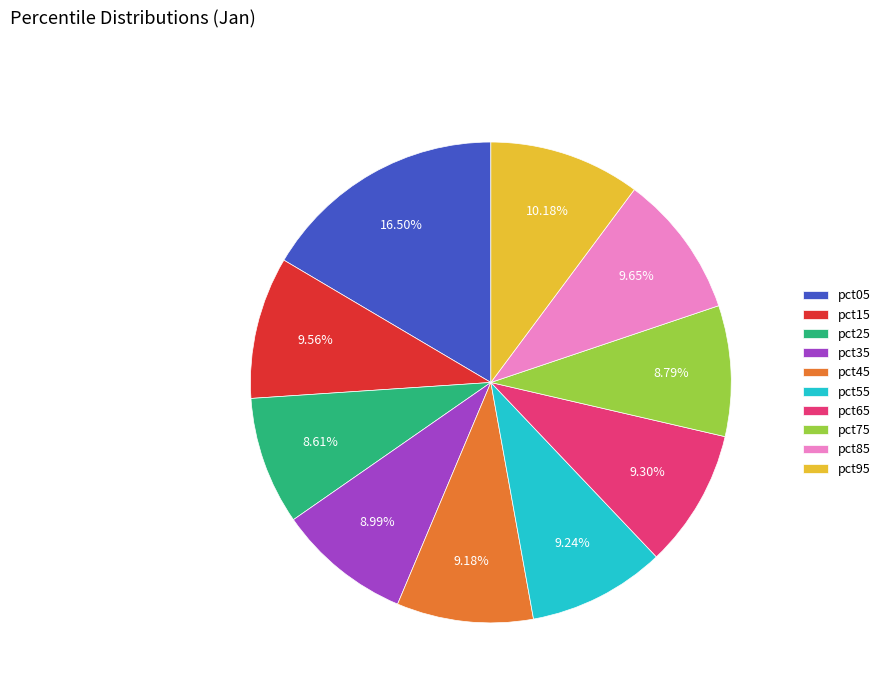

True or false: pct85 accounts for 10% of the total.

True